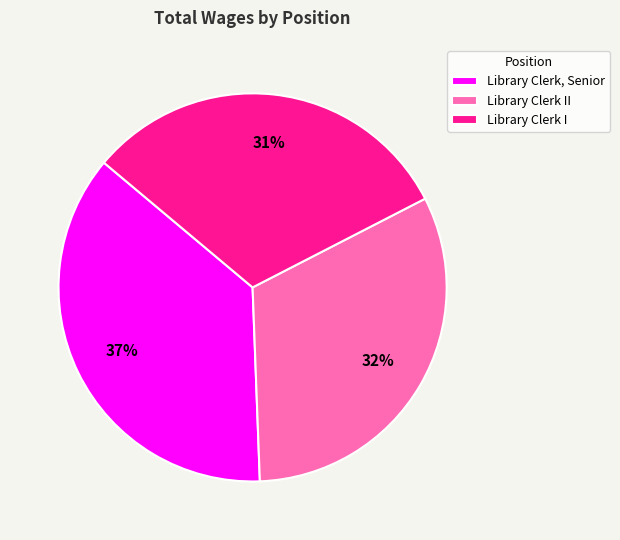

Is Library Clerk II the majority of the pie?

No